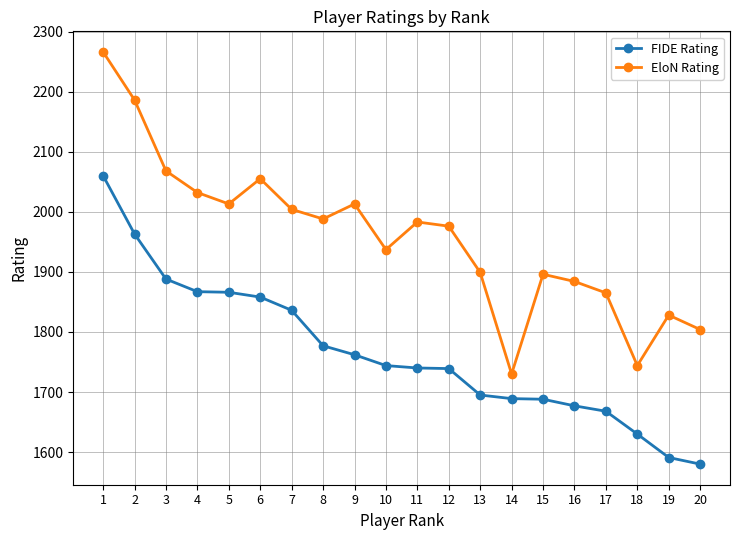

At which category is the sum across all series the highest?

1